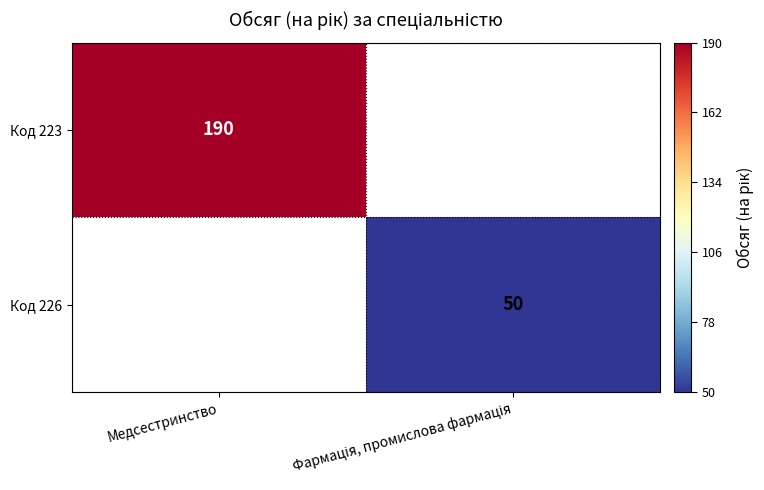

The Код 223 series shows 190 at Медсестринство. True or false?

True